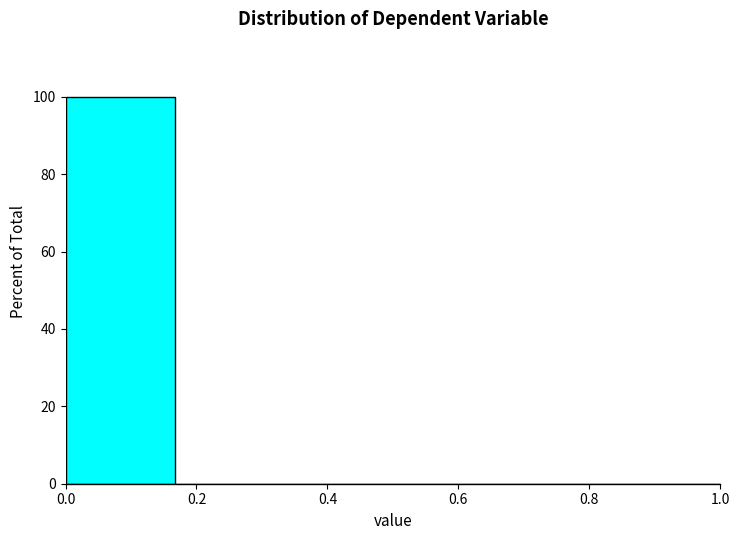

What is the height of the bar covering 0.00 to 0.16 on the x-axis? Neither the bar edges nor the heights are printed on the chart, so give them approximately, as read against the axes.

100